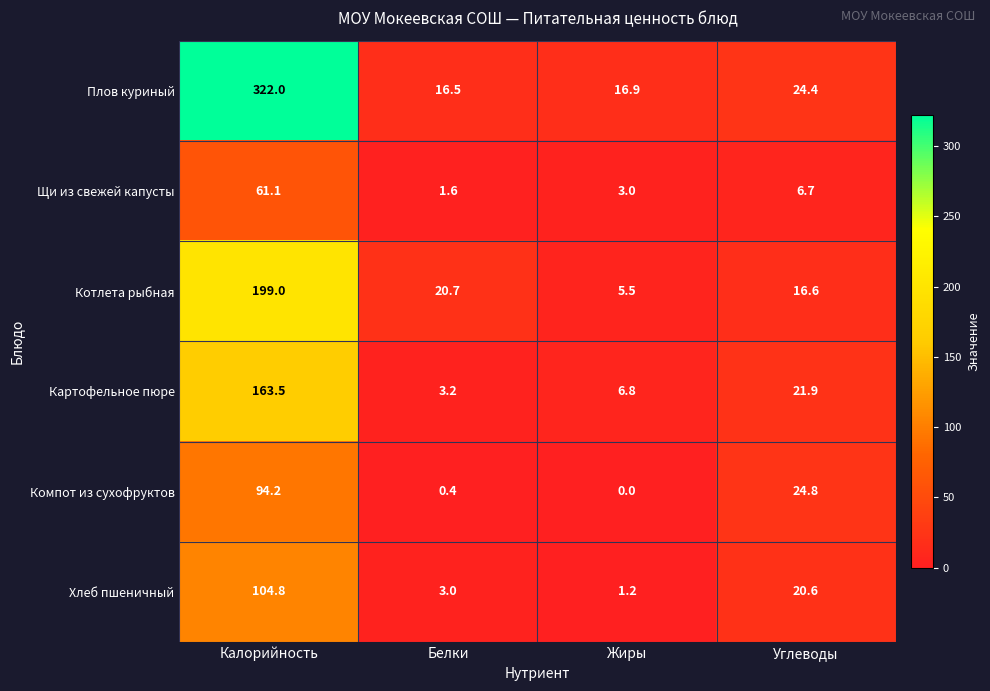

How many categories are shown in the chart?

4